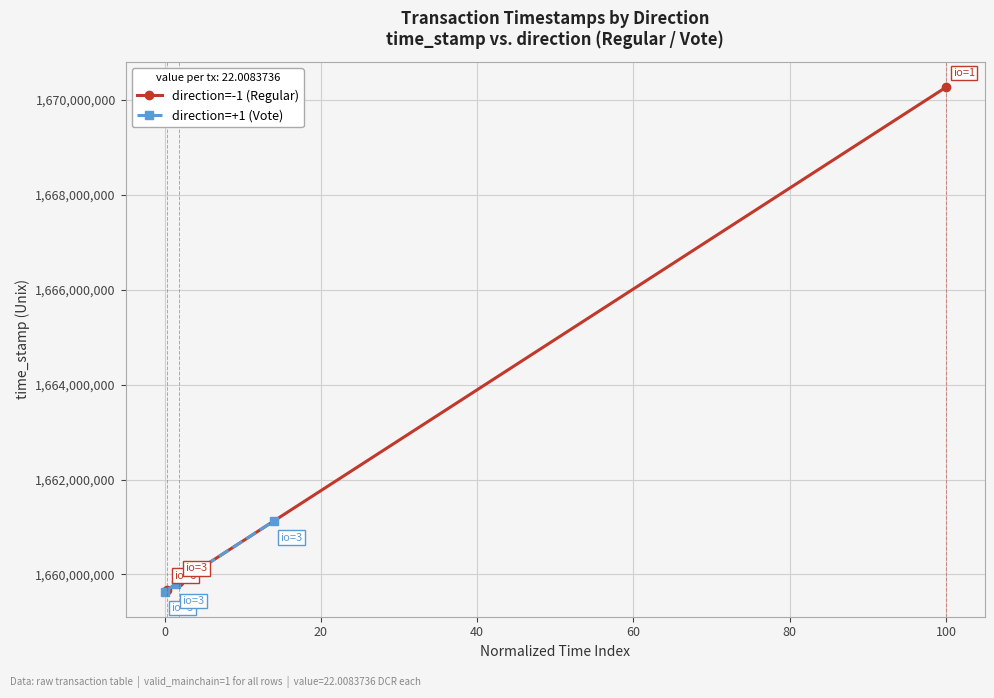

What is the value of the direction=-1 (Regular) point at the 3rd from the left?

1670270348